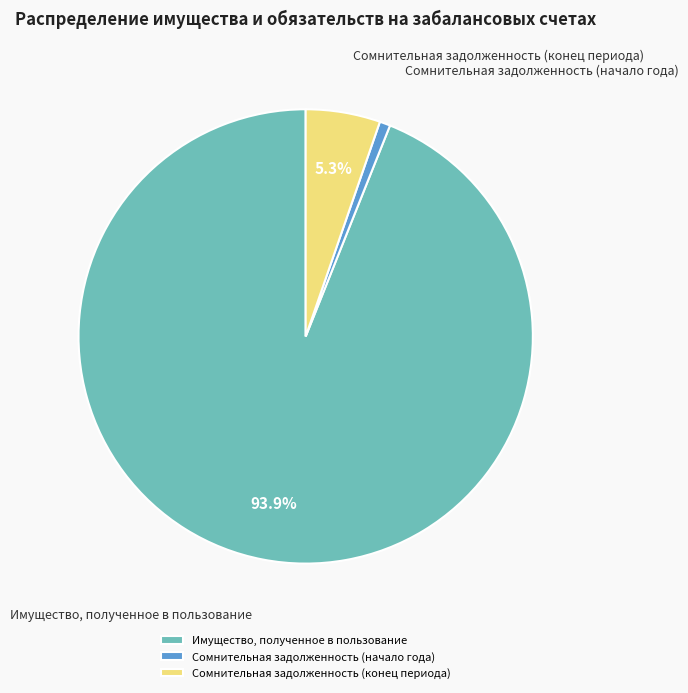

True or false: Сомнительная задолженность (начало года) accounts for 14% of the total.

False